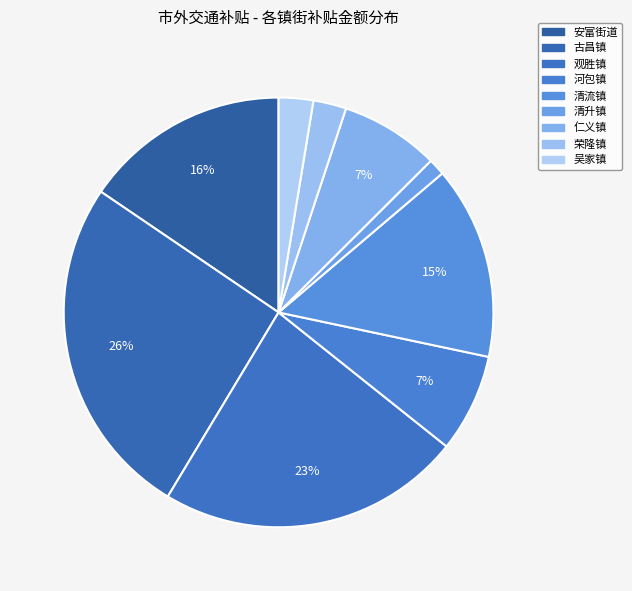

Count the number of slices in the pie.

9